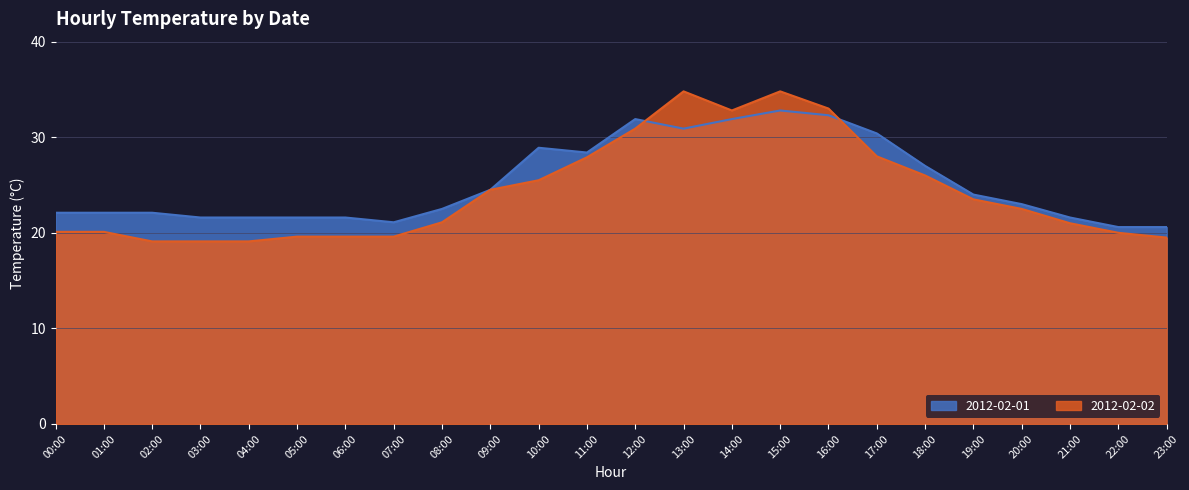

At which label is 2012-02-01 closest to 26?

18:00